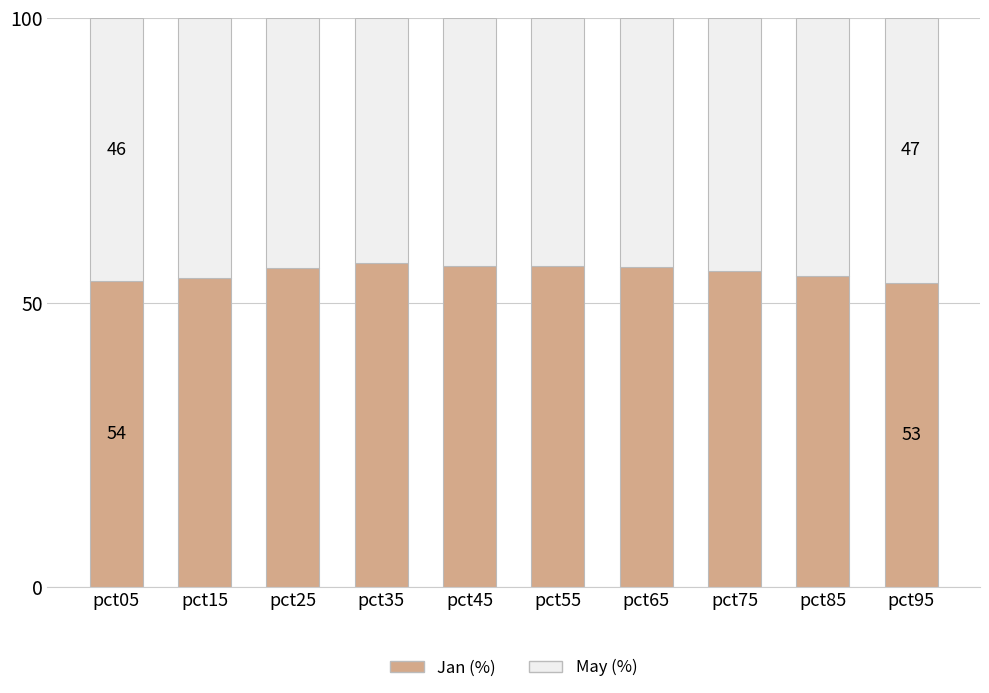

What is the highest value of the Jan (%) series?

57.0